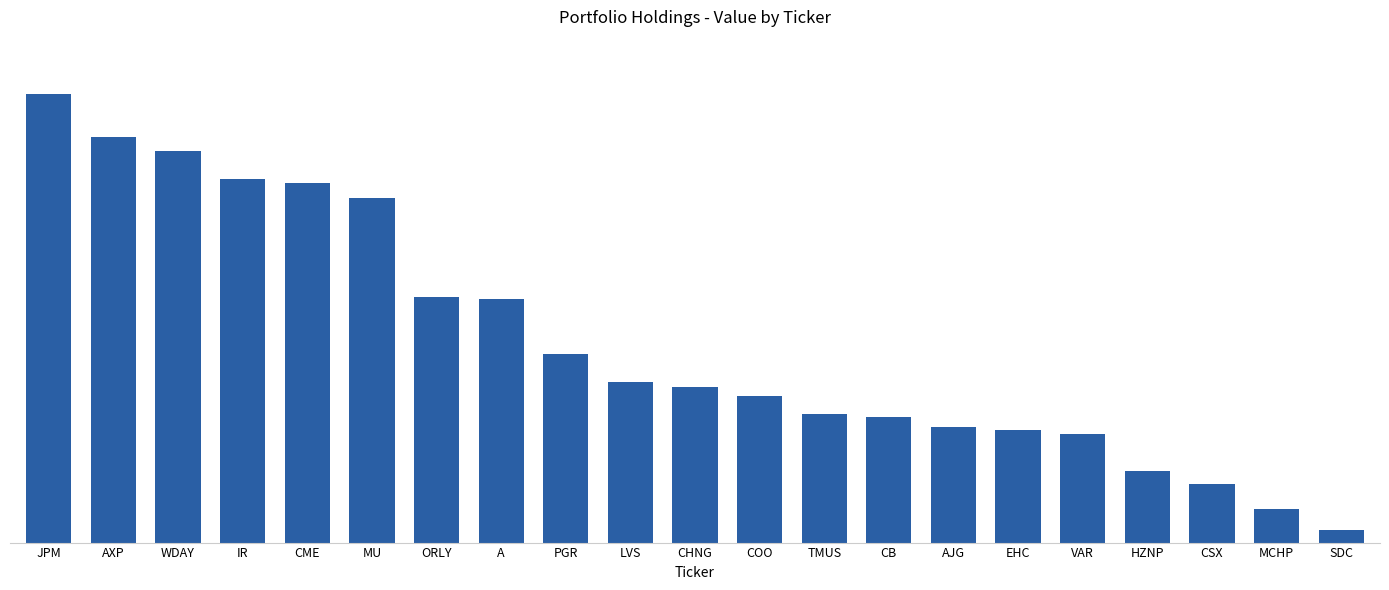

Between TMUS and AJG, which is larger?

TMUS